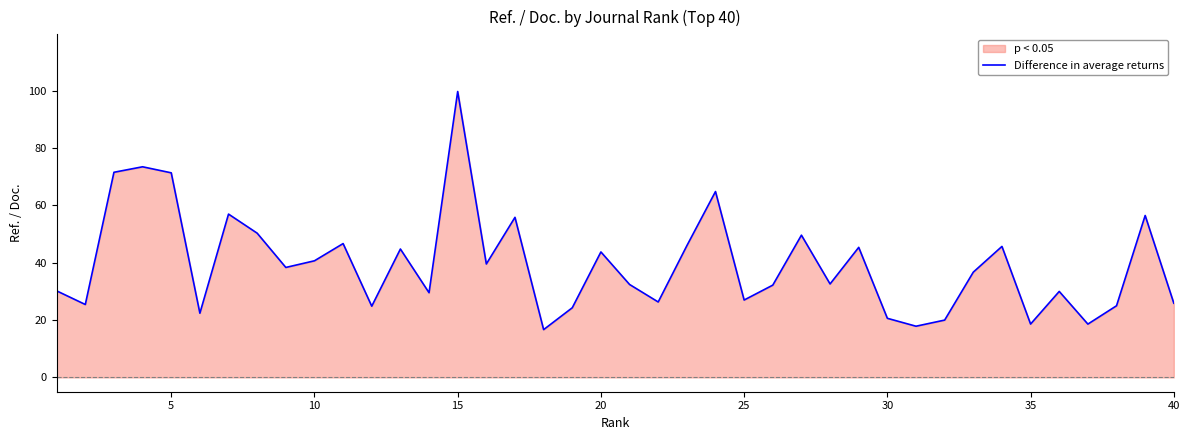

What is the difference between the maximum and minimum values?

83.1